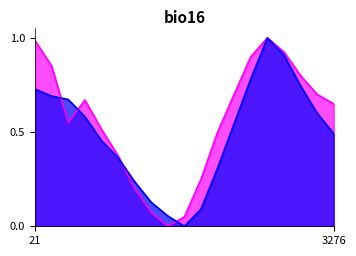

True or false: humidity has more than 0 interior local peaks.

True